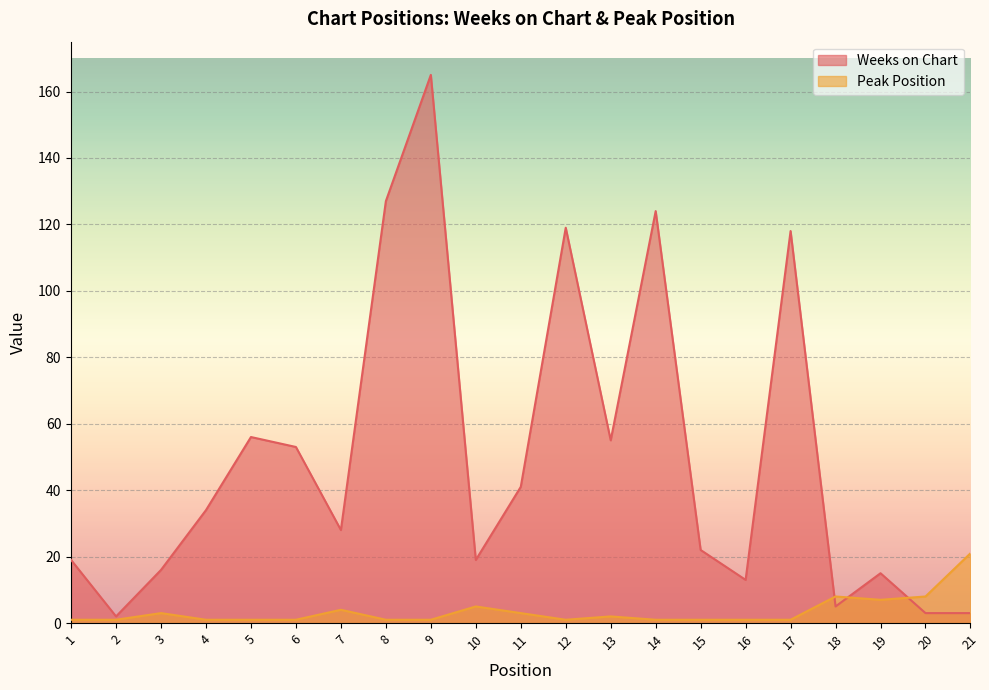

True or false: Weeks on Chart has more than 2 interior local peaks.

True